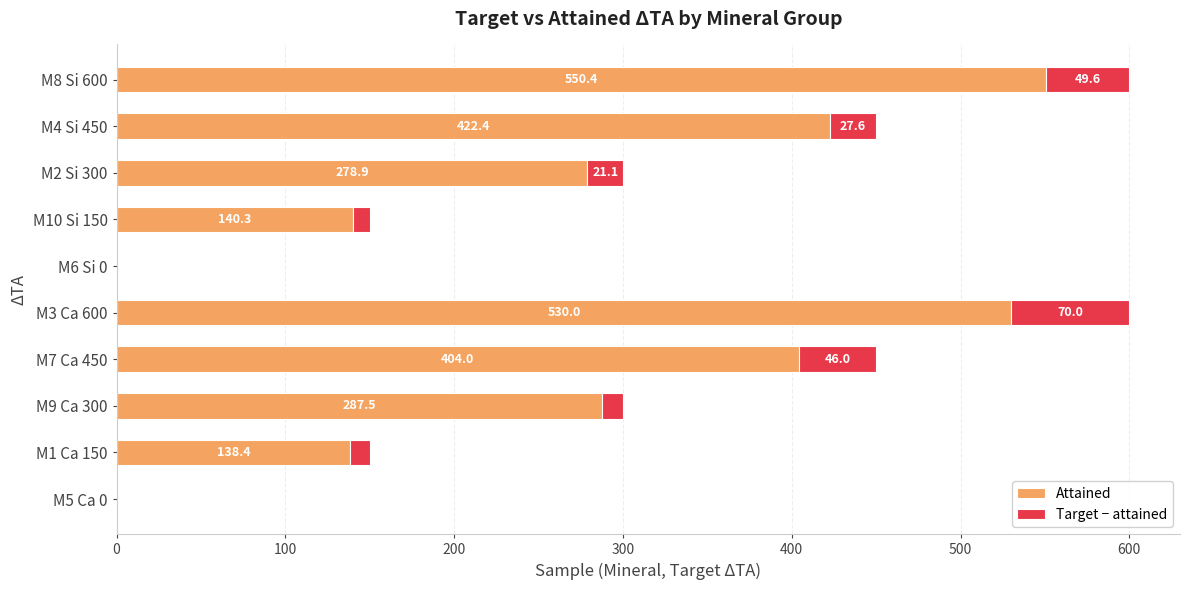

What is the approximate value of Attained at M4 Si 450?

422.4